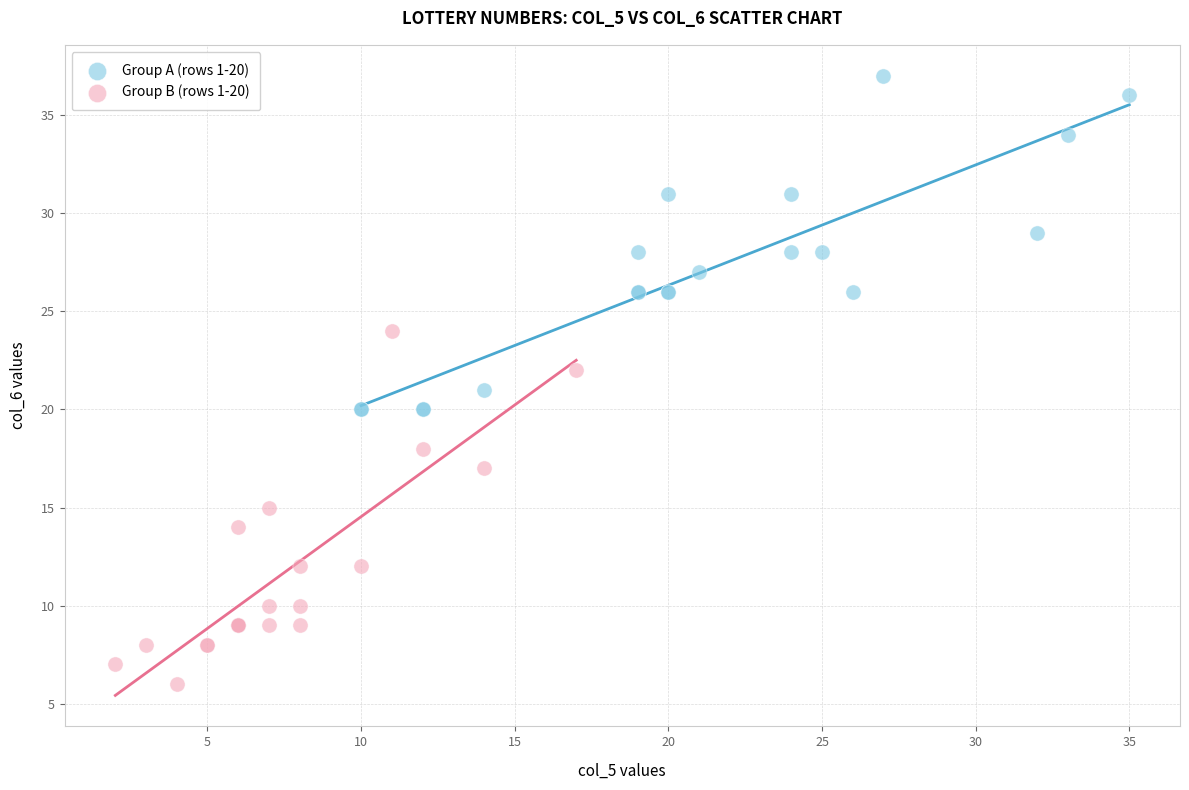

Which series contains the lowest Y value?

Group B (rows 1-20)